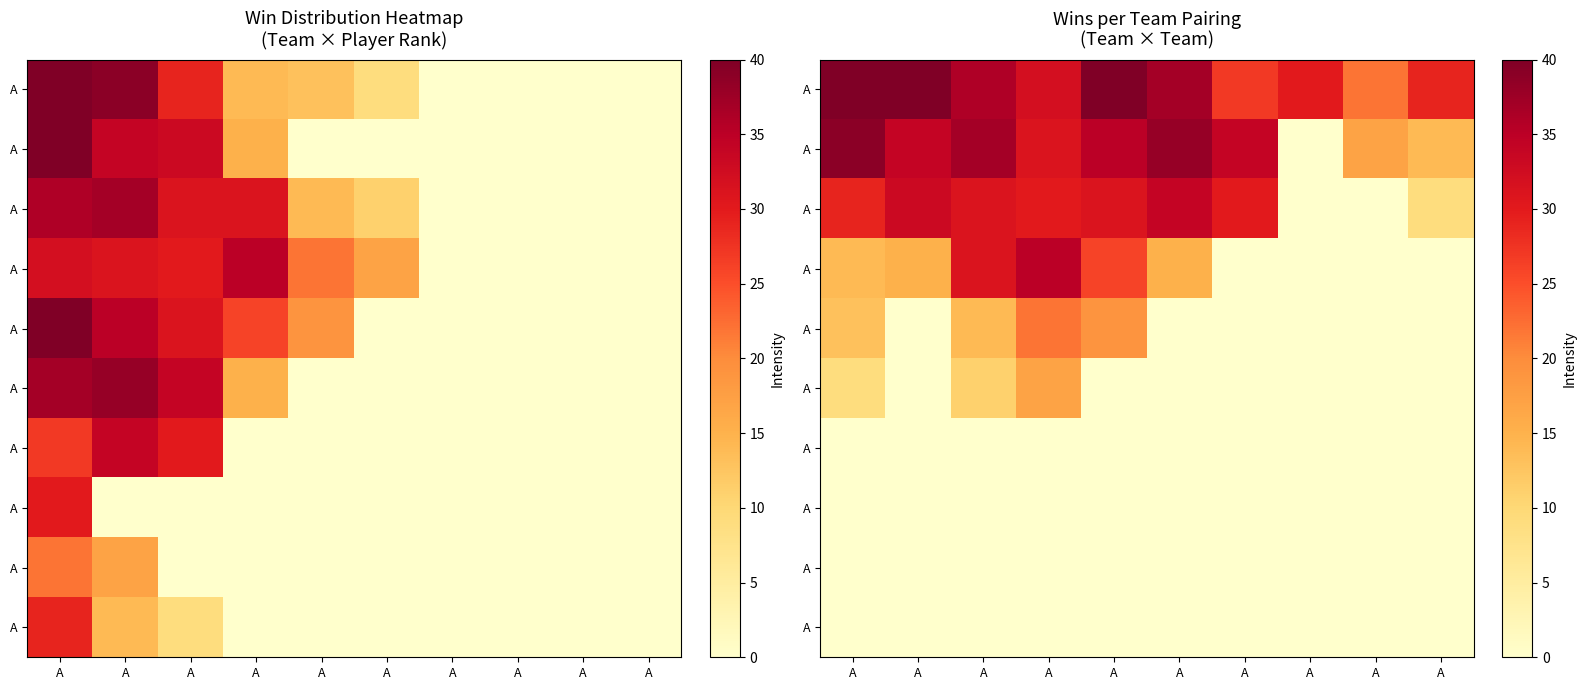

What is the total value across all series at A?

160